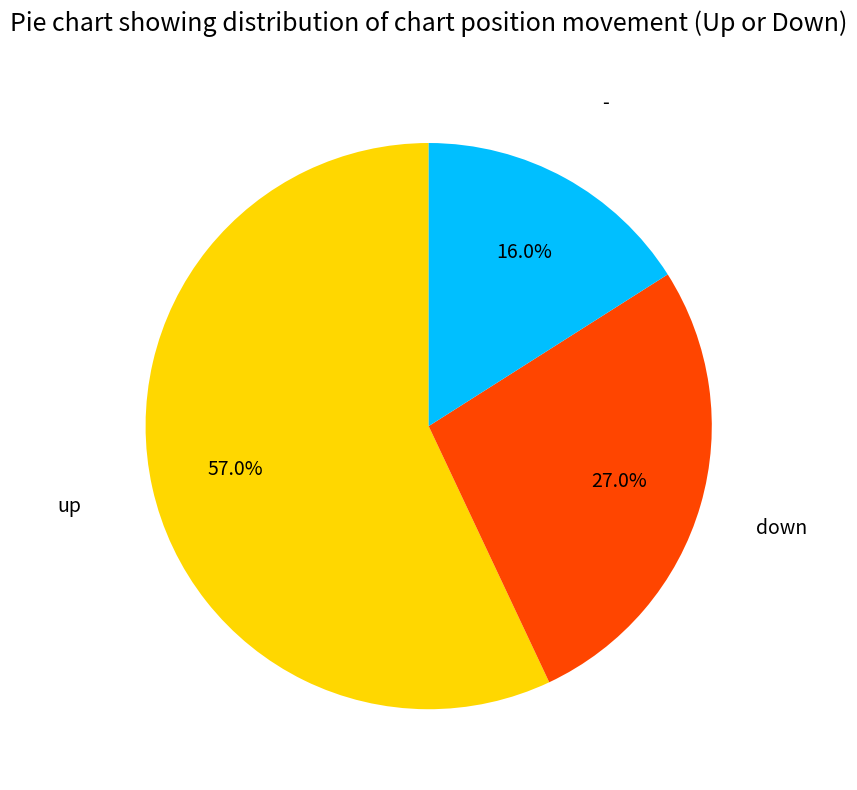

Does any single category account for the majority?

Yes